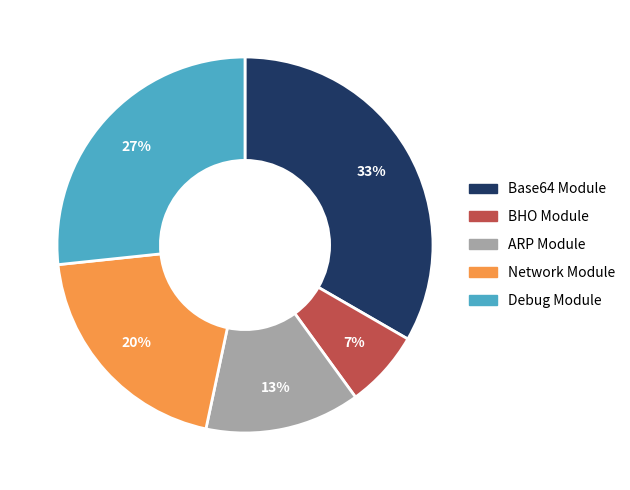

What percentage is the Network Module slice, to the nearest percent?

20%